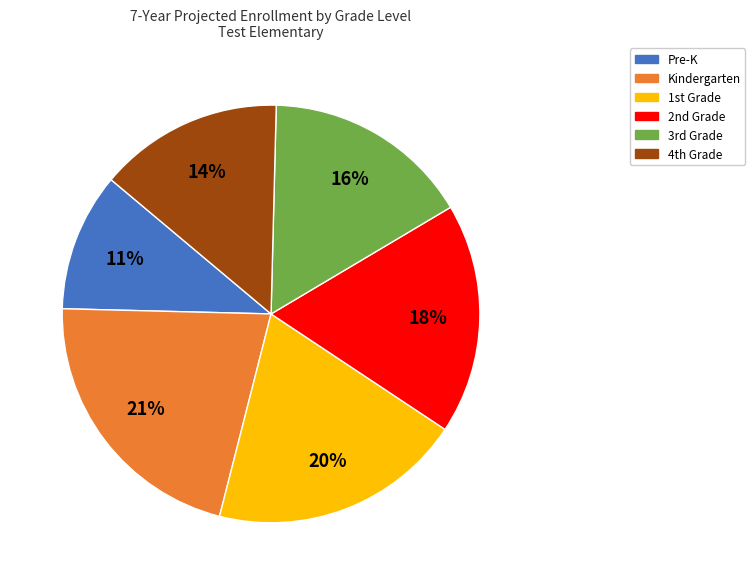

Rank the categories by value from lowest to highest.

Pre-K, 4th Grade, 3rd Grade, 2nd Grade, 1st Grade, Kindergarten